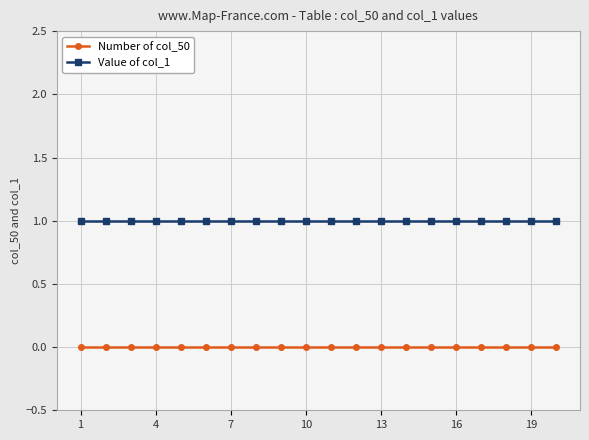

True or false: Value of col_1 and Number of col_50 cross at least once.

False